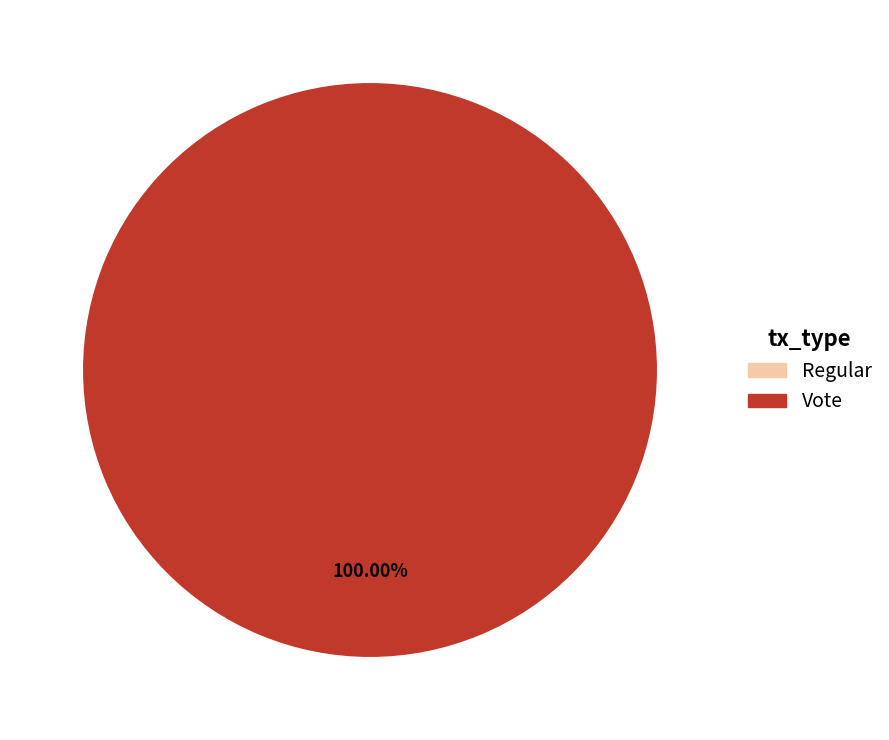

Do Regular and Vote together represent more than half of the pie?

Yes